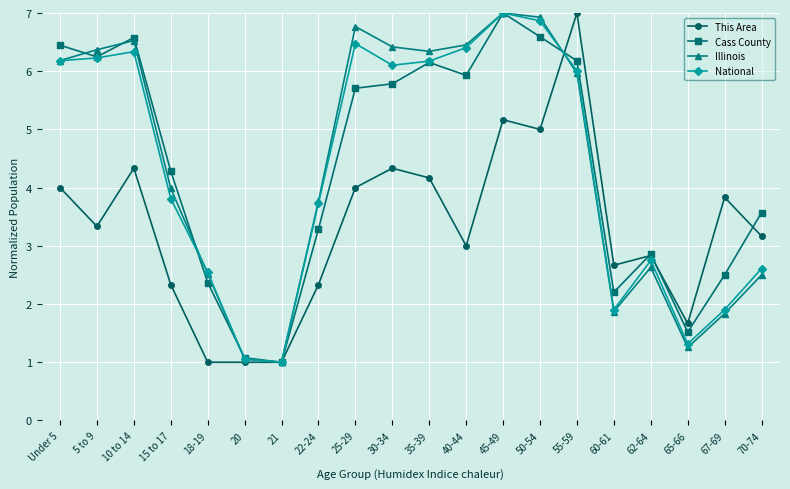

The Cass County series shows 2.4 at 18-19. True or false?

True